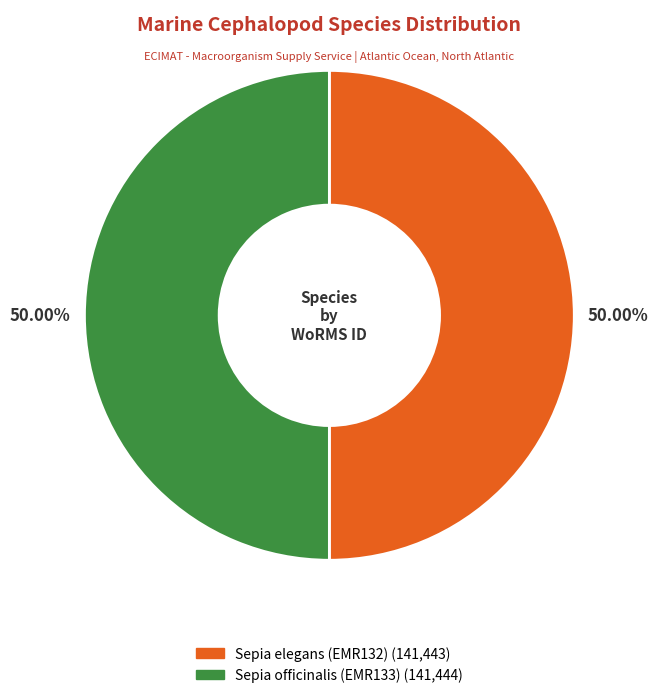

Do Sepia officinalis (EMR133) and Sepia elegans (EMR132) together represent more than half of the pie?

Yes